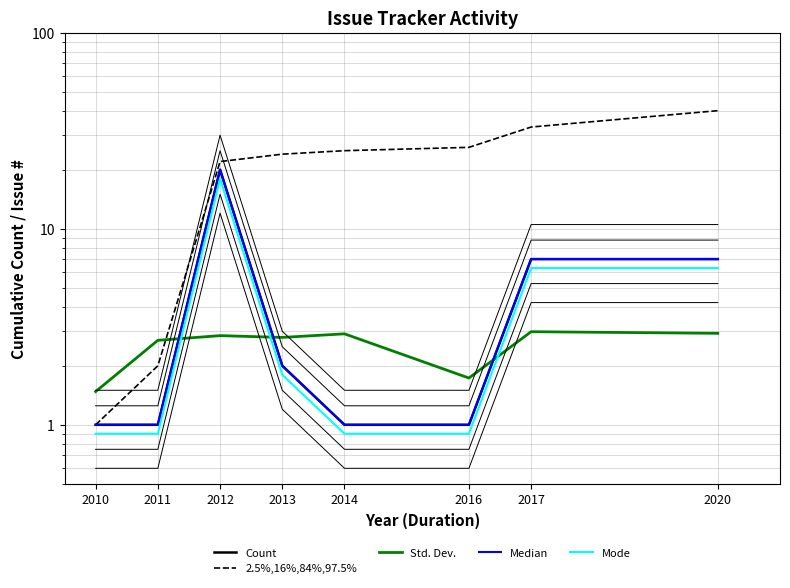

Which series has the largest total across all categories?

2.5%,16%,84%,97.5%